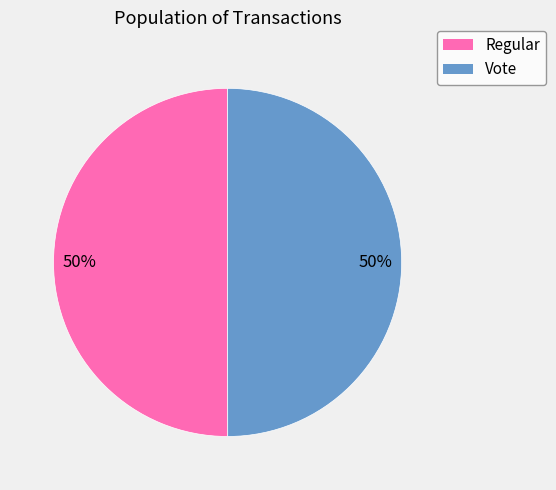

What percentage is the Vote slice, to the nearest percent?

50%